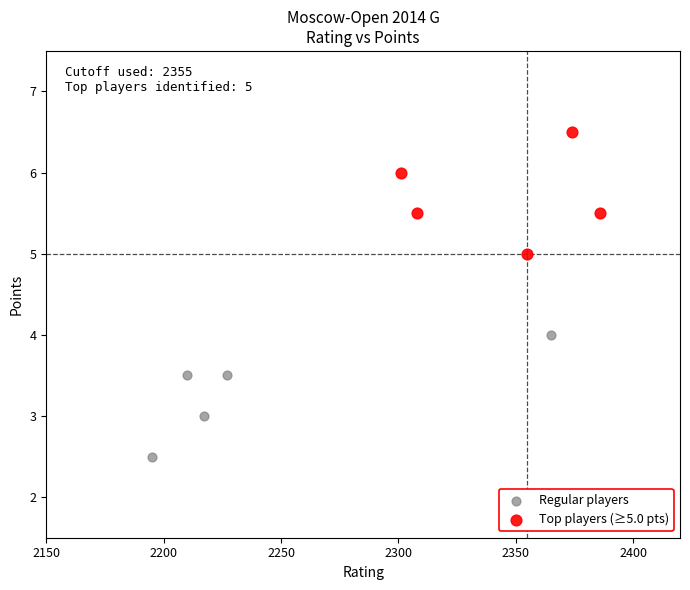

Which series contains the highest Y value?

Top players (≥5.0 pts)